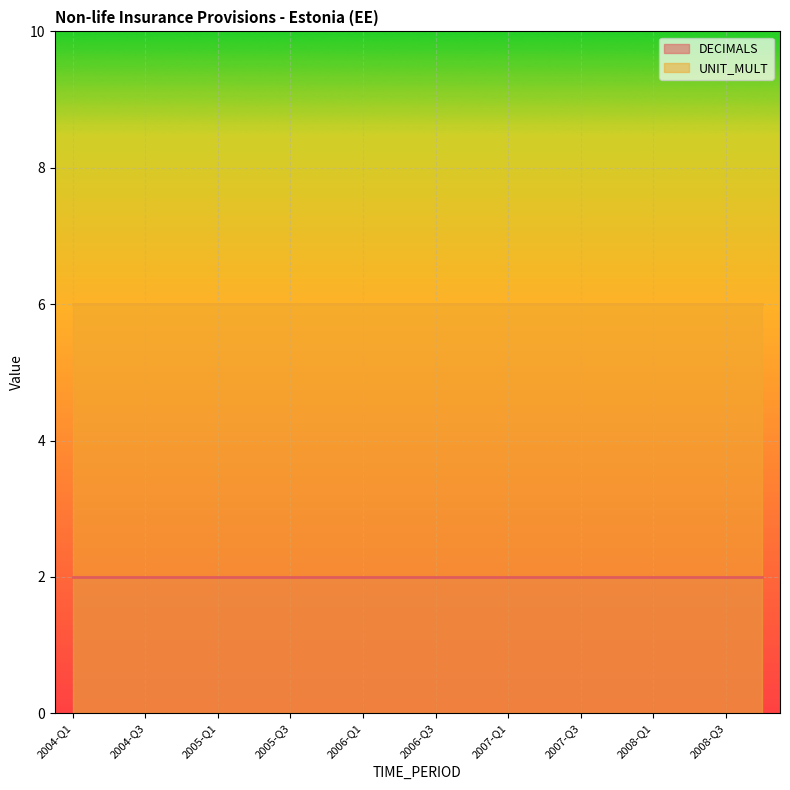

True or false: DECIMALS and UNIT_MULT intersect in this chart.

False